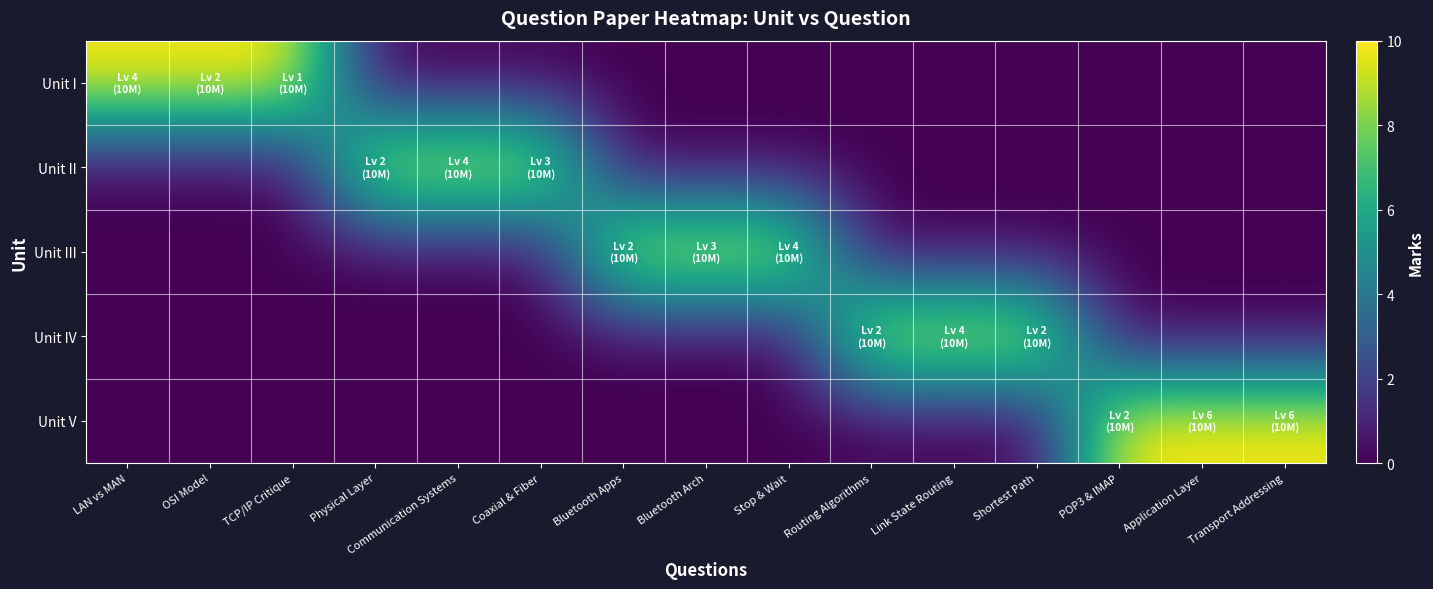

Which series has the largest range (max minus min)?

Unit I